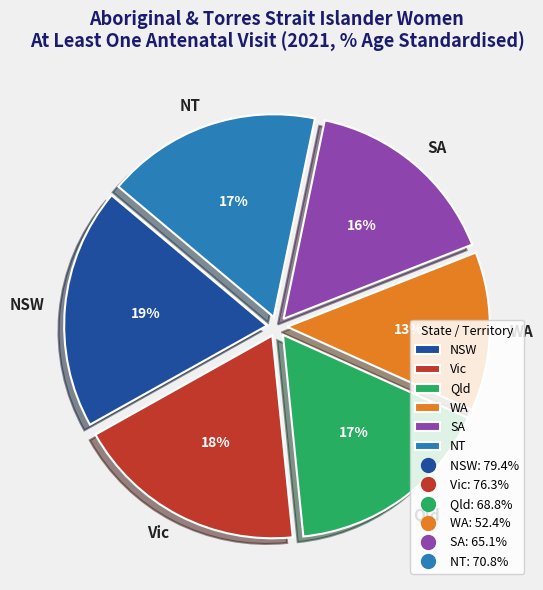

Does any single category account for the majority?

No